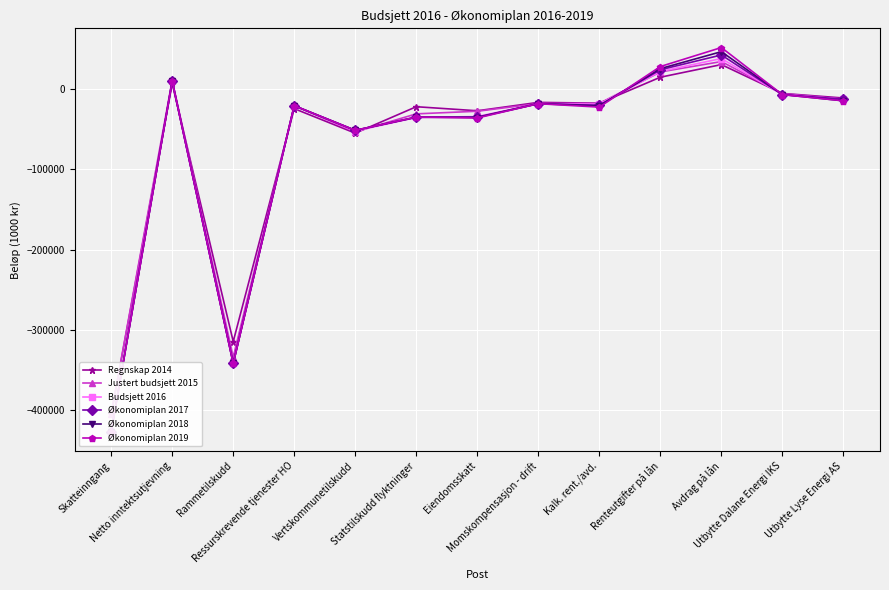

How many intersections are there between Økonomiplan 2018 and Økonomiplan 2019?

1